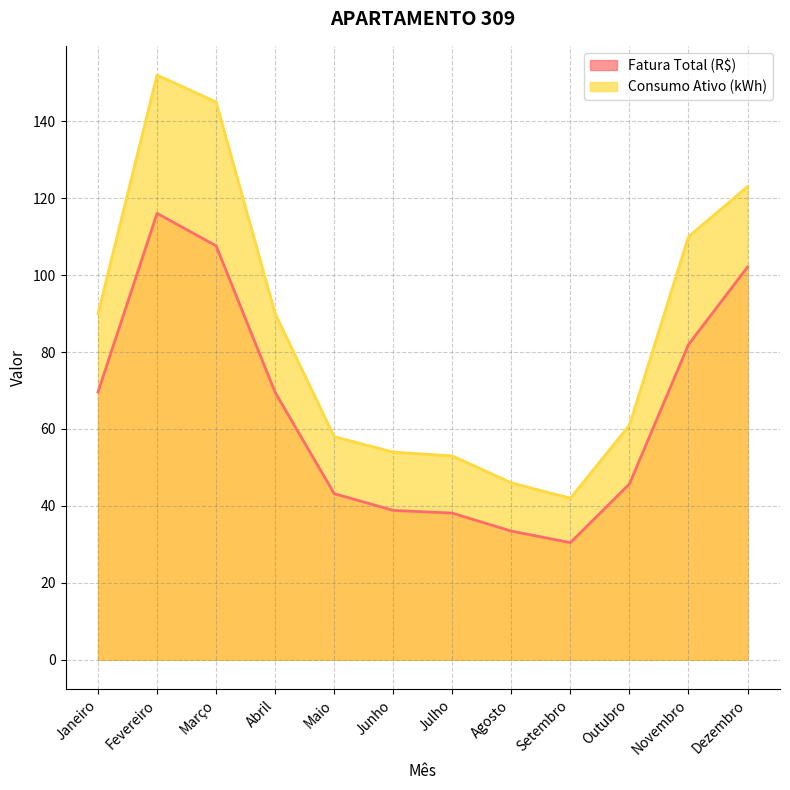

What is the sum of the Consumo Ativo (kWh) values at Junho and Maio?

112.0